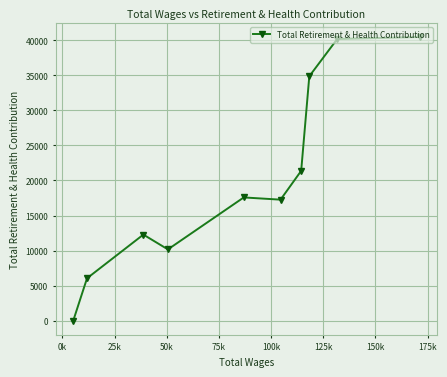

How many lines are shown in the chart?

1